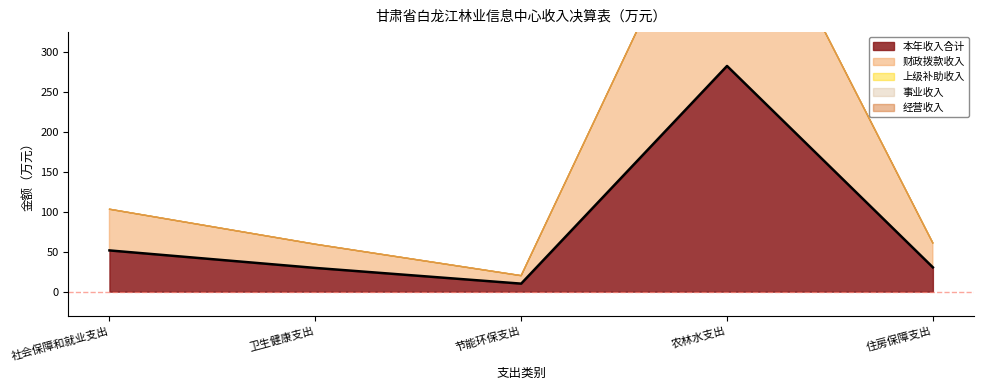

What is the maximum value for 本年收入合计?

282.4